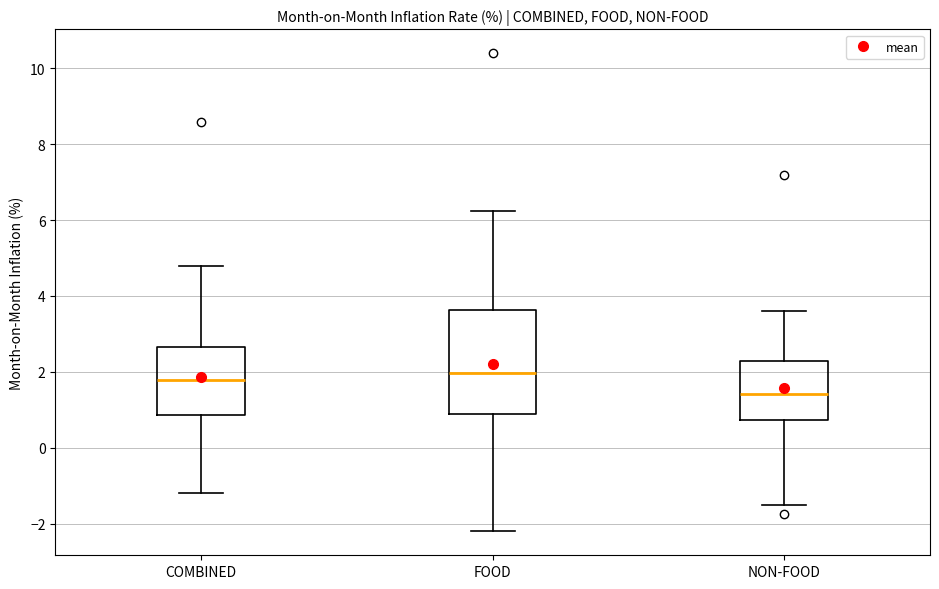

Where does the median line of the box for NON-FOOD sit on the y-axis? The values are not printed on the chart, so give them approximately, as read against the axis.

1.4